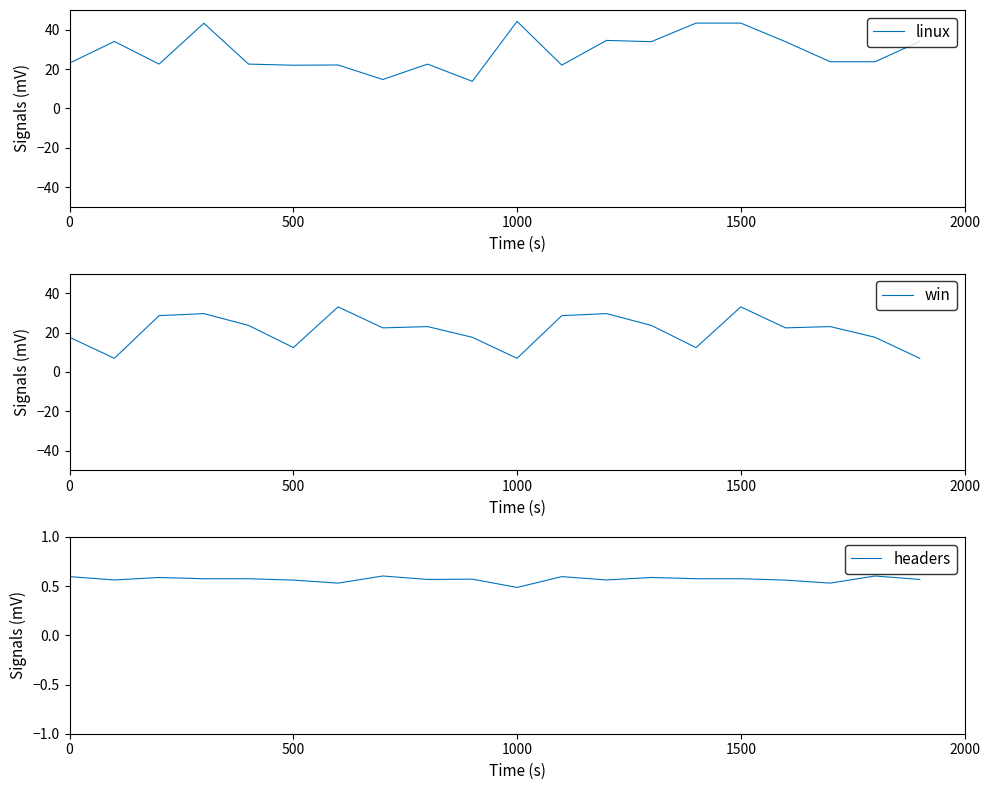

List the series in order of their overall mean, lowest first.

headers, win, linux